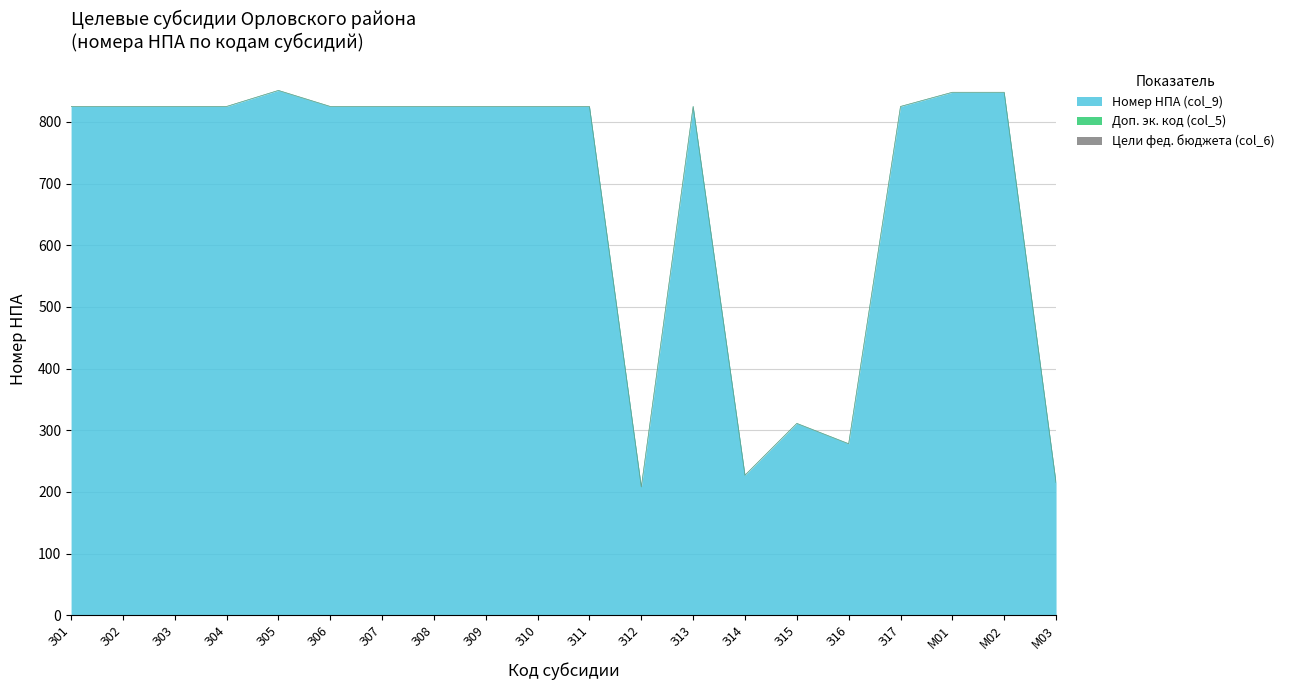

List the series in order of their peak value, lowest first.

Доп. эк. код (col_5), Цели фед. бюджета (col_6), Номер НПА (col_9)